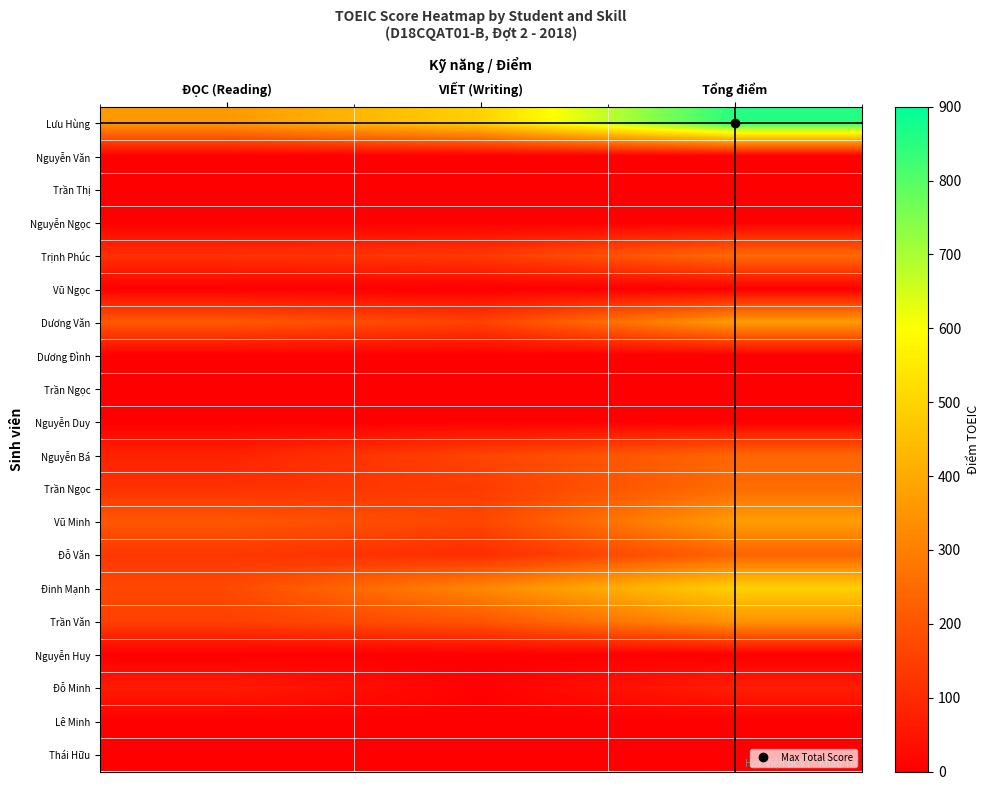

What is the maximum value shown in the chart?

855